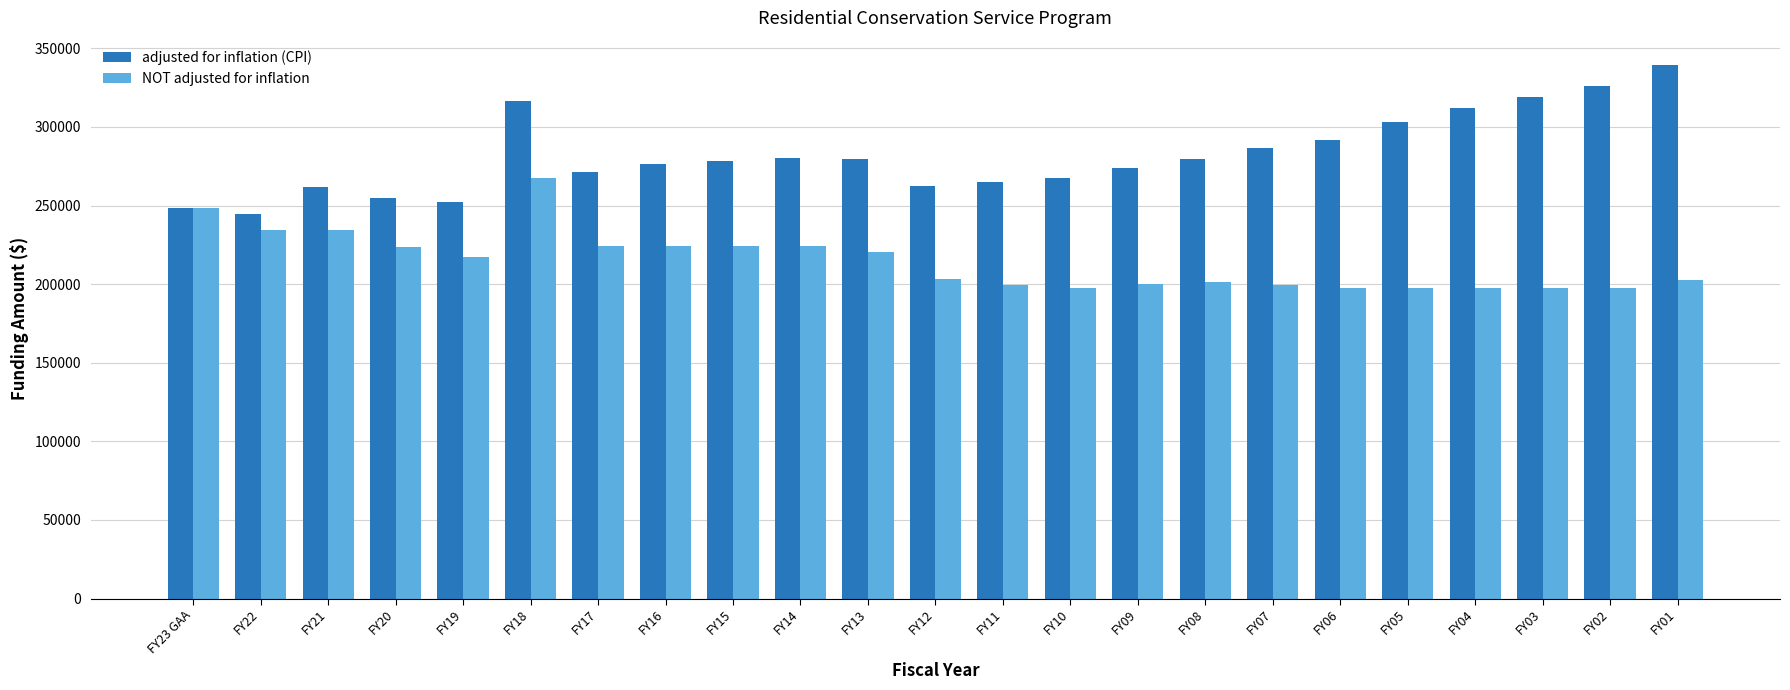

What is the minimum value shown in the chart?

197613